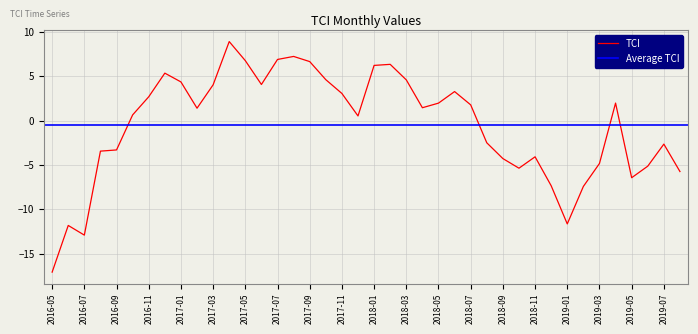

What is the sum of all values?

-21.4